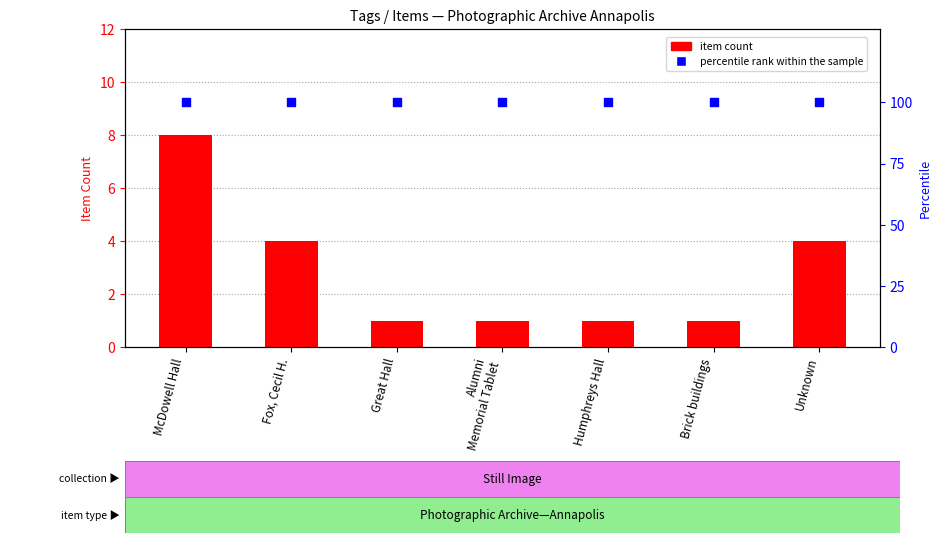

At which category is the sum across all series the highest?

McDowell Hall